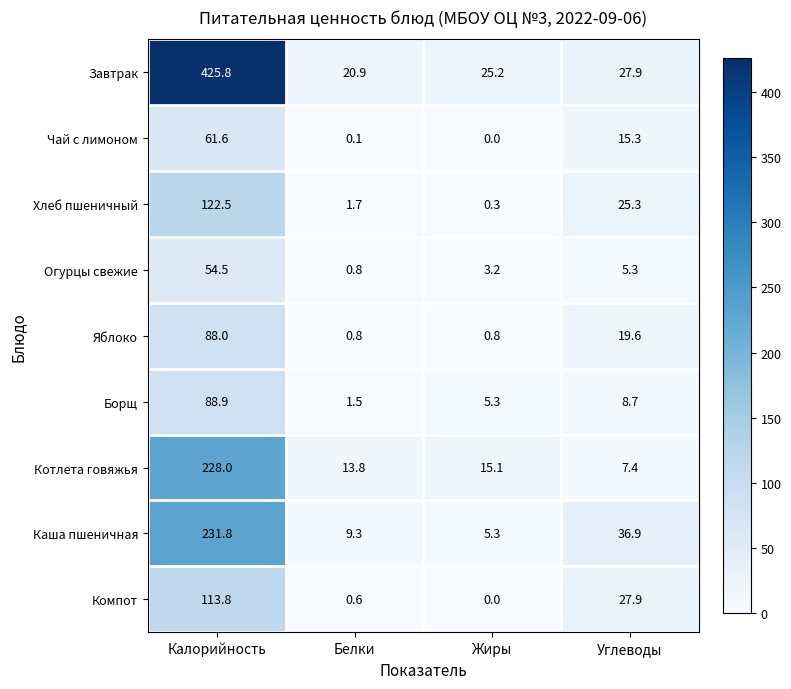

Which series has the largest range (max minus min)?

Завтрак